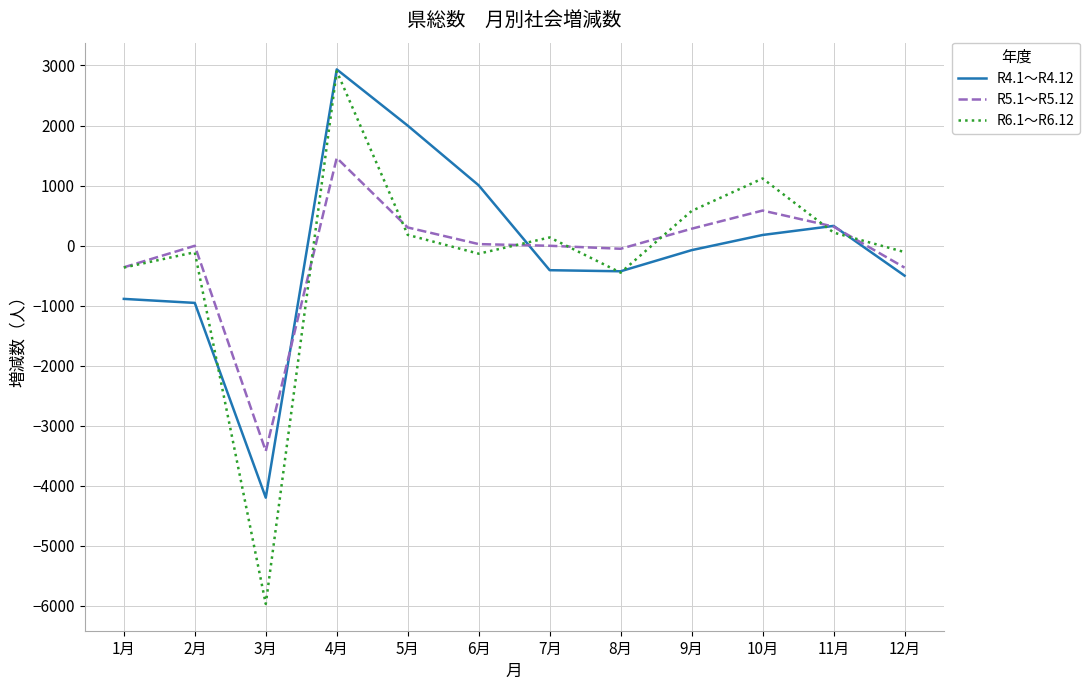

At which category is the sum across all series the highest?

4月